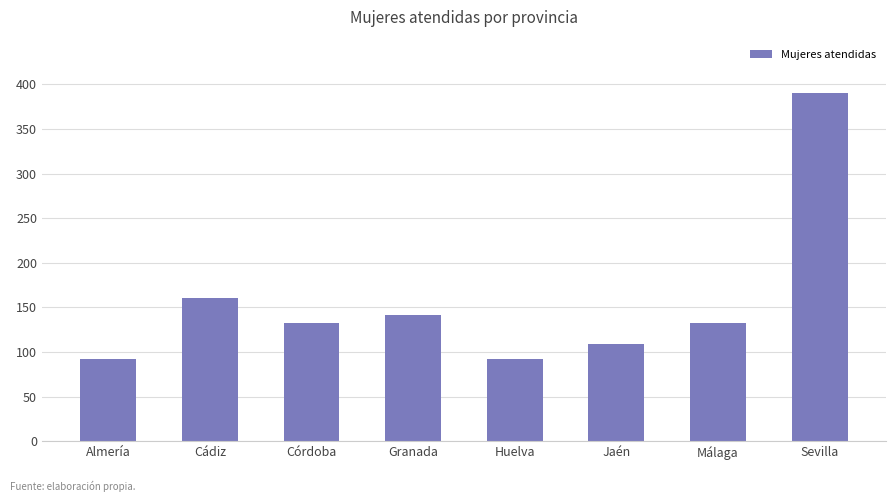

Where is the data nearest to the value 241?

Cádiz